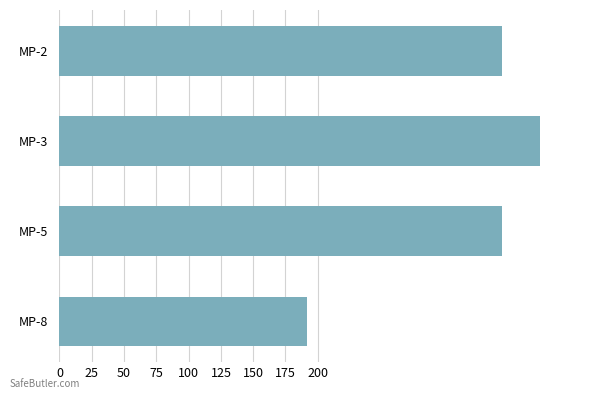

Is it true that the value at MP-8 is 330.8?

False